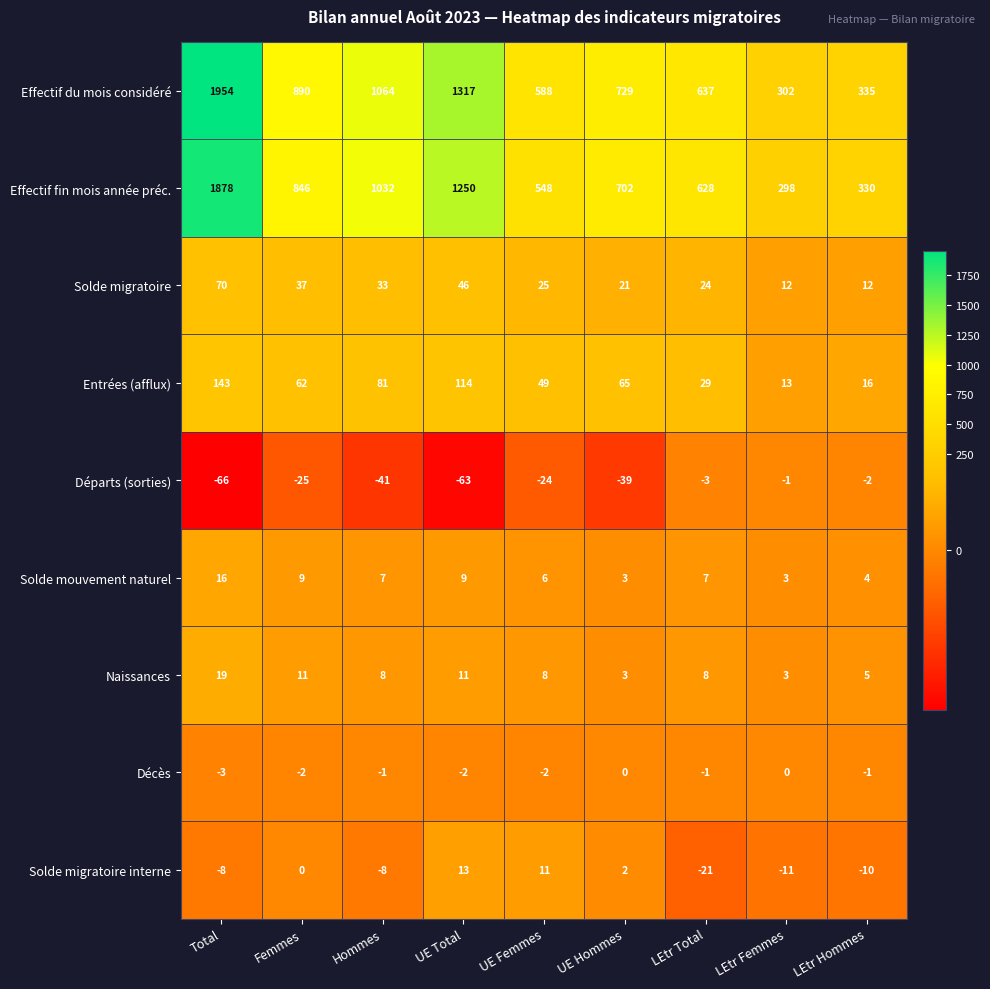

At which label is Effectif du mois considéré closest to 1128?

Hommes